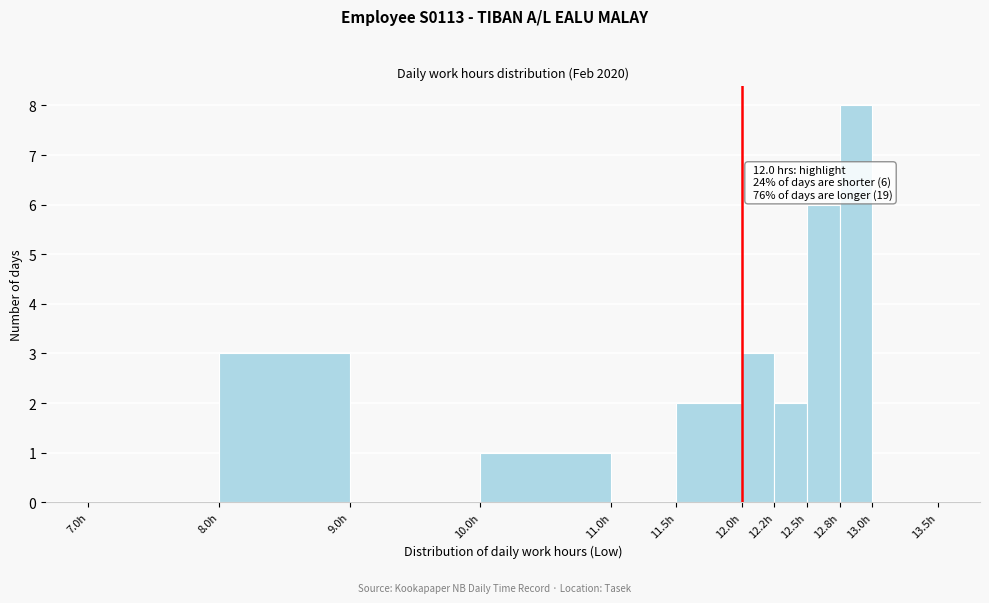

Over which range of the x-axis is the bar tallest?

12.75 to 13.00